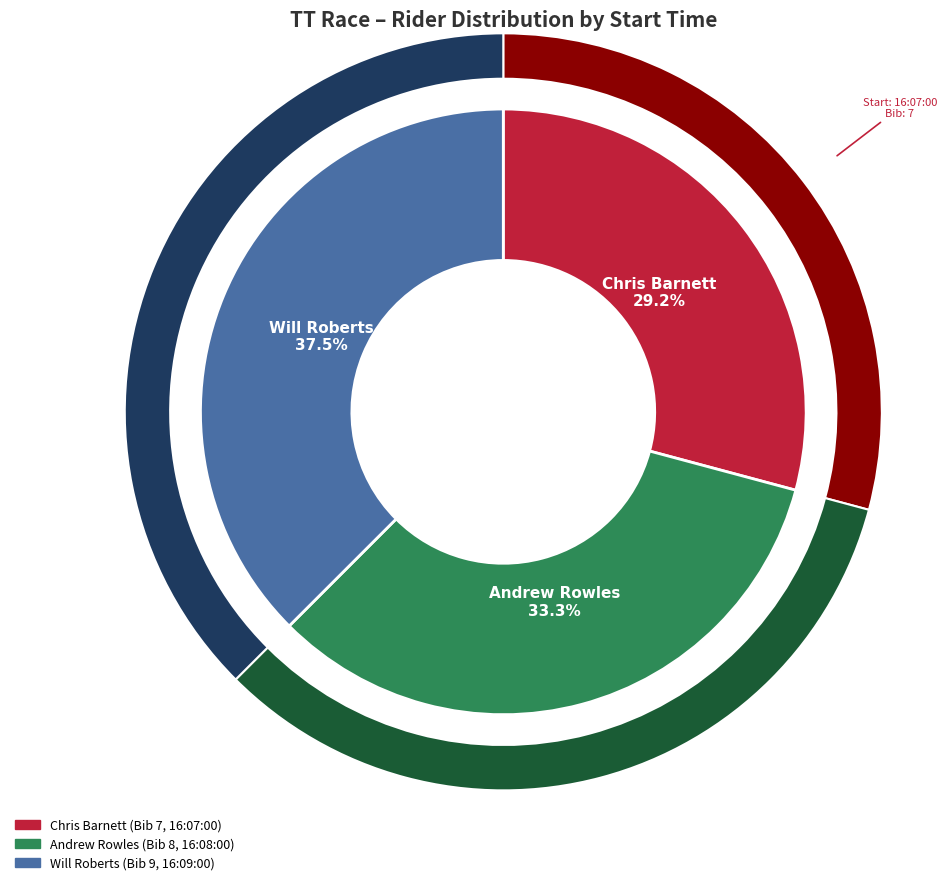

The 16:08:00 slice represents 33% of the pie. True or false?

True